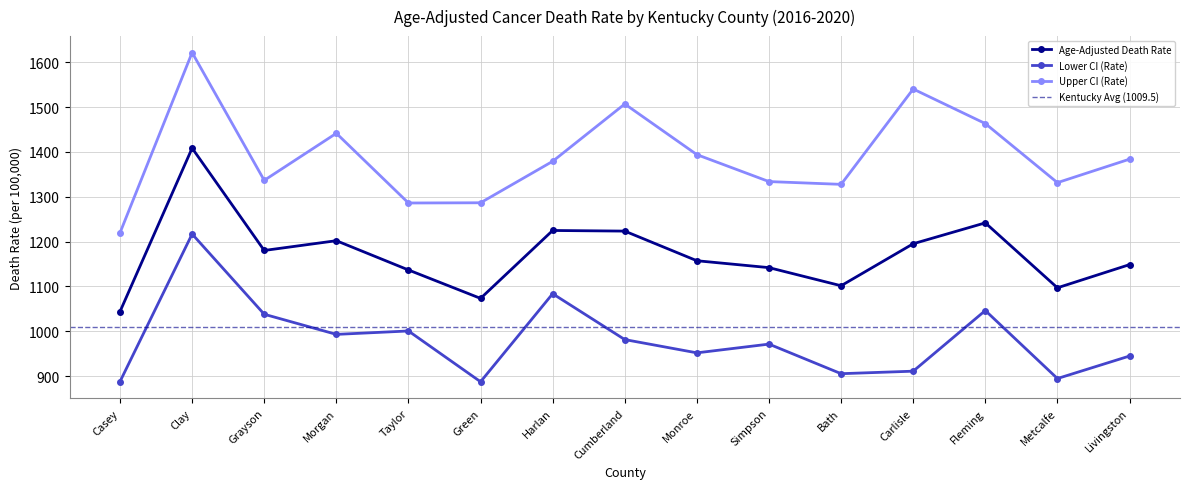

How many data points in Lower CI (Rate) are less than 971?

7